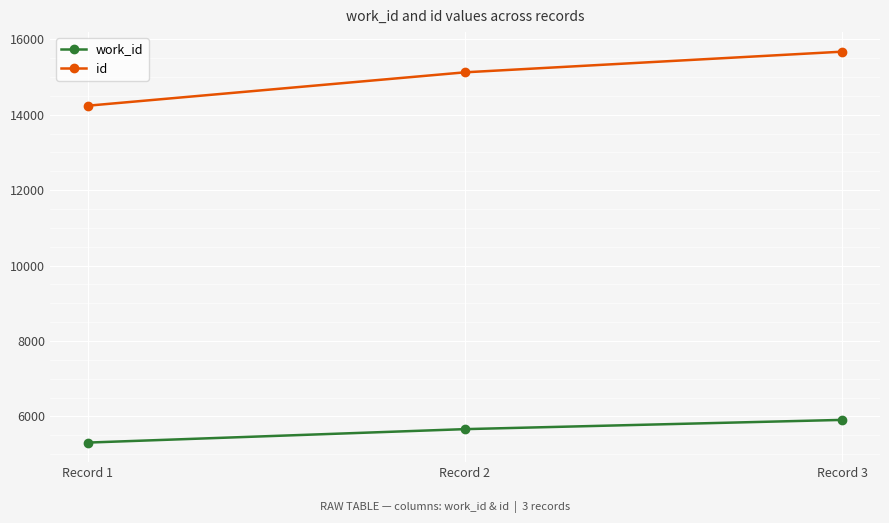

At which category is the sum across all series the highest?

Record 3